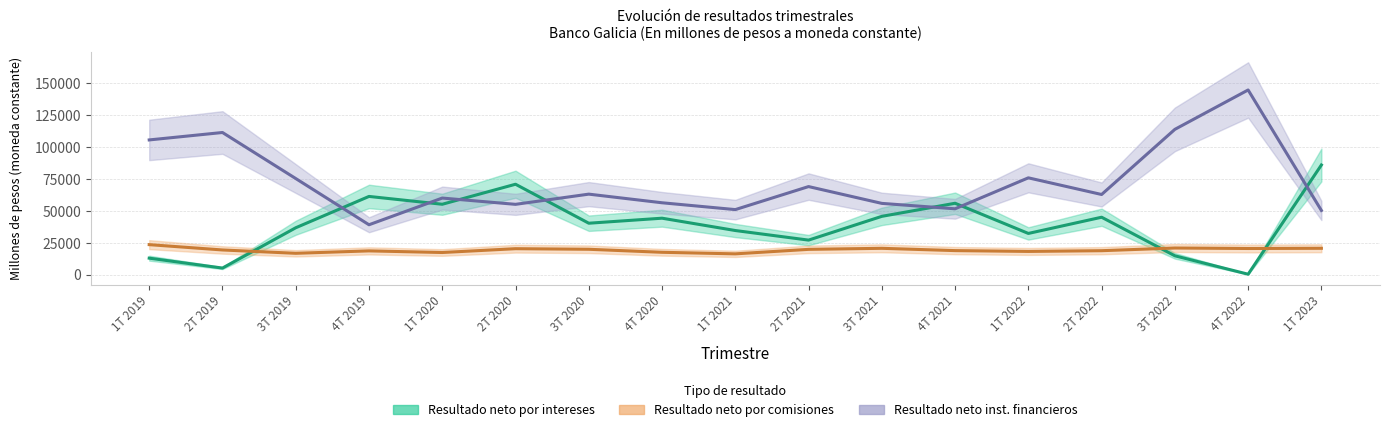

Which has a higher value, 3T 2020 or 3T 2019?

3T 2020